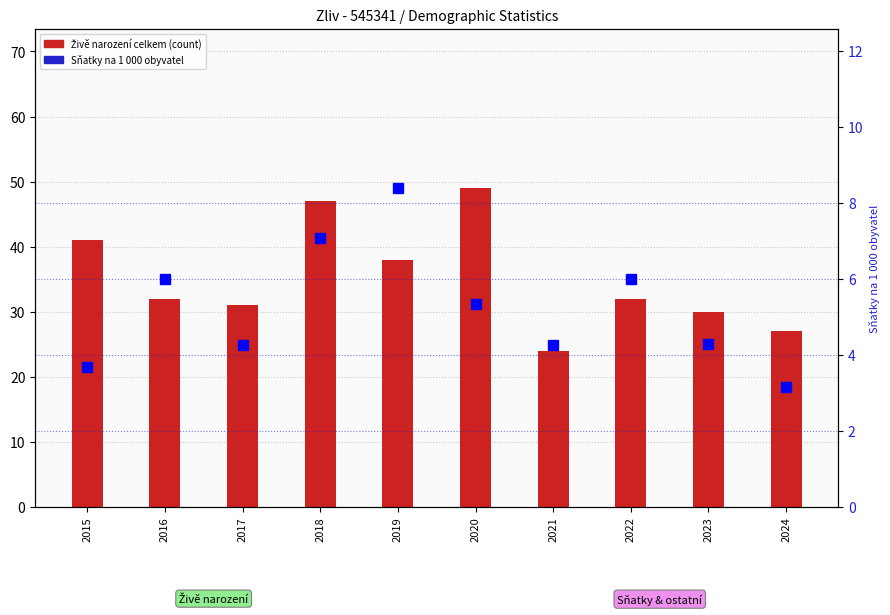

Which label corresponds to the smallest value in the chart?

2024